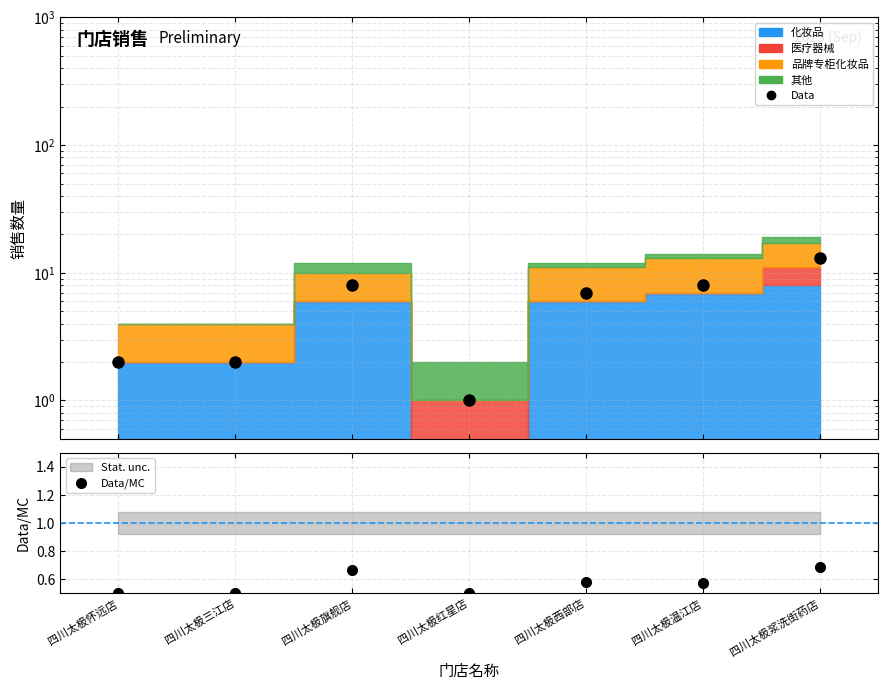

Reading right to left, extract all data points from this chart.

Data: 四川太极浆洗街药店=13.0	四川太极温江店=8.0	四川太极西部店=7.0	四川太极红星店=1.0	四川太极旗舰店=8.0	四川太极三江店=2.0	四川太极怀远店=2.0
Data/MC: 四川太极浆洗街药店=0.7	四川太极温江店=0.6	四川太极西部店=0.6	四川太极红星店=0.5	四川太极旗舰店=0.7	四川太极三江店=0.5	四川太极怀远店=0.5